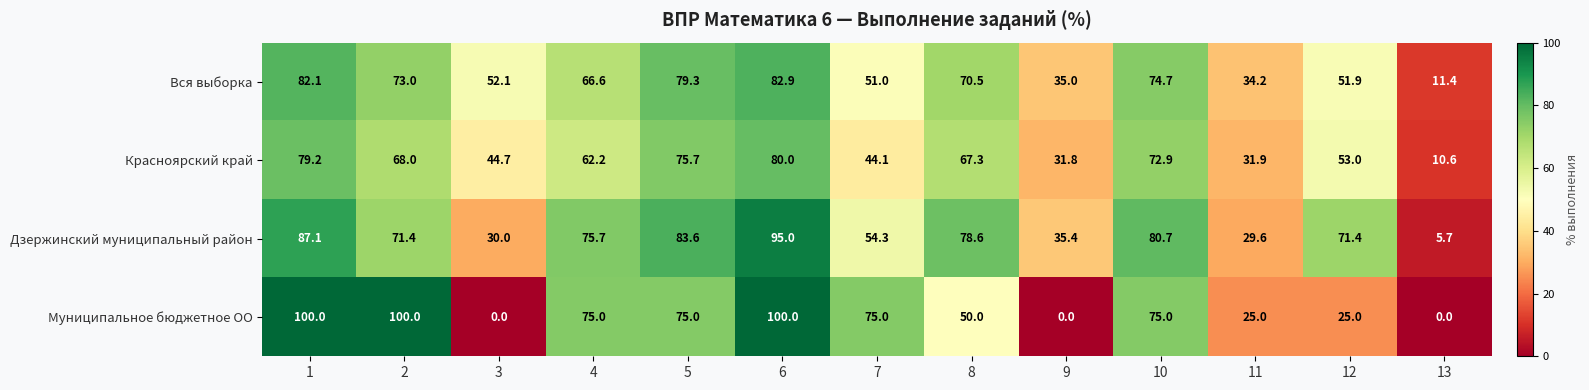

What is the greatest value displayed?

100.0